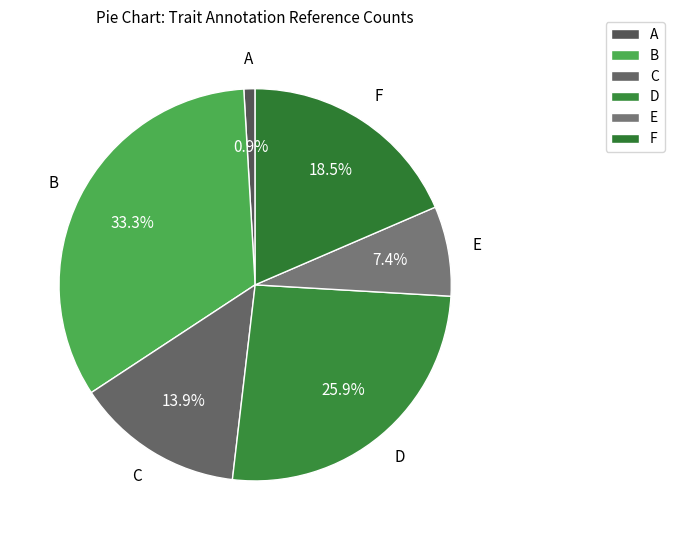

Does F account for over 50% of the chart?

No